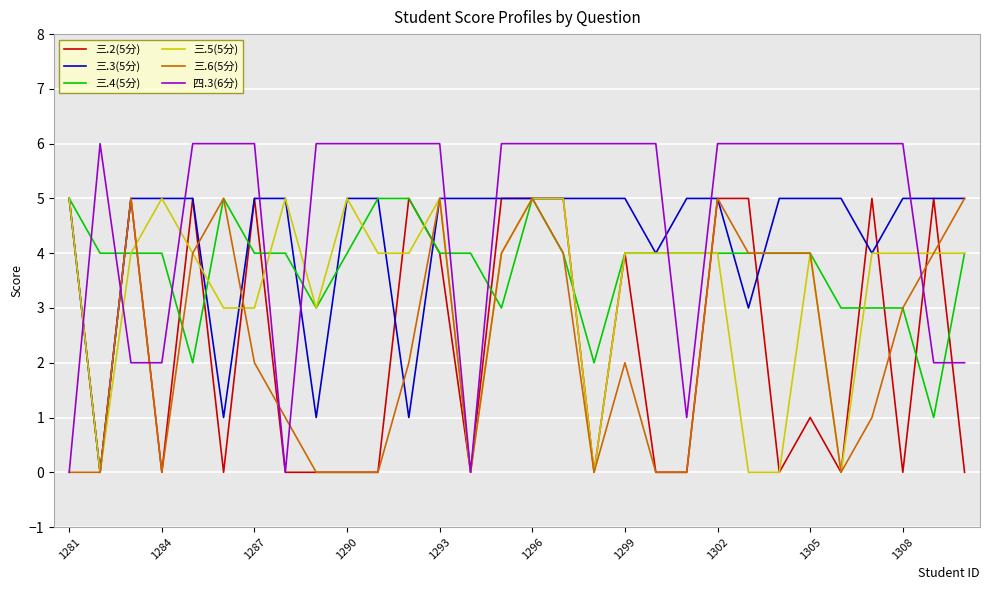

What is the greatest value displayed?

6